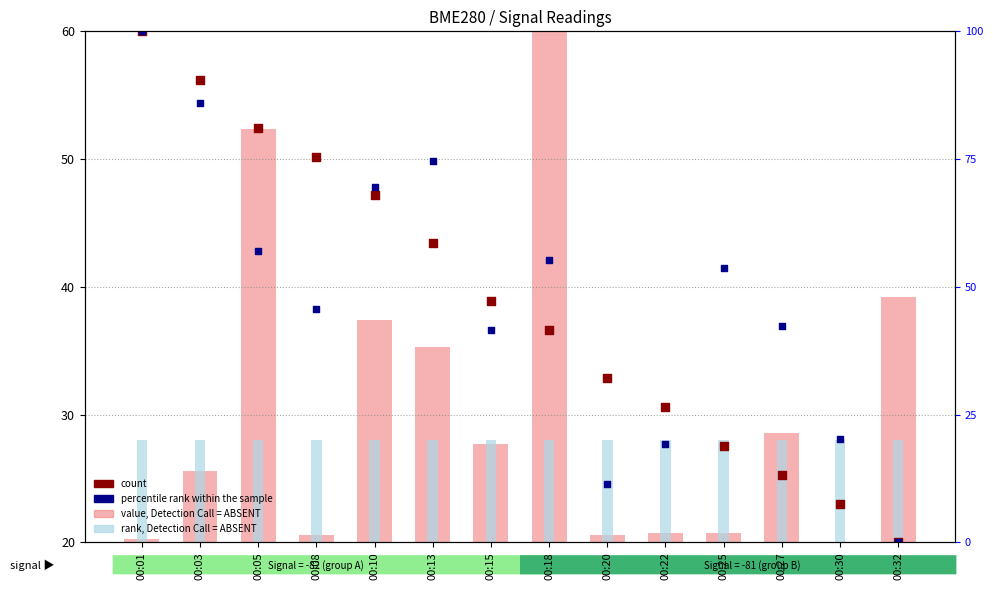

Which series reaches the minimum Y coordinate?

value, Detection Call = ABSENT